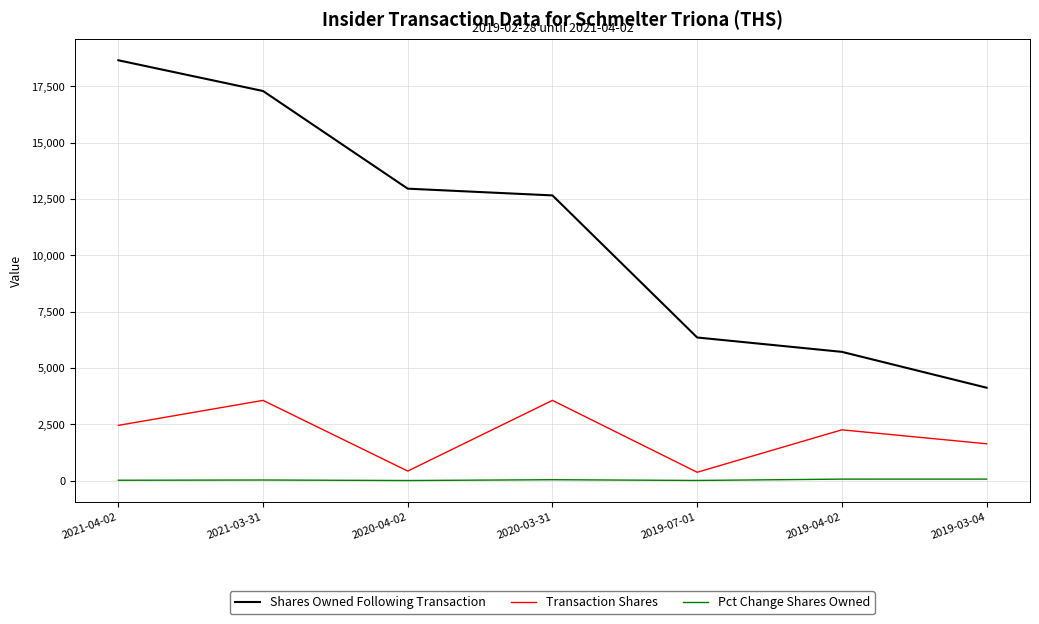

True or false: Shares Owned Following Transaction and Pct Change Shares Owned intersect in this chart.

False